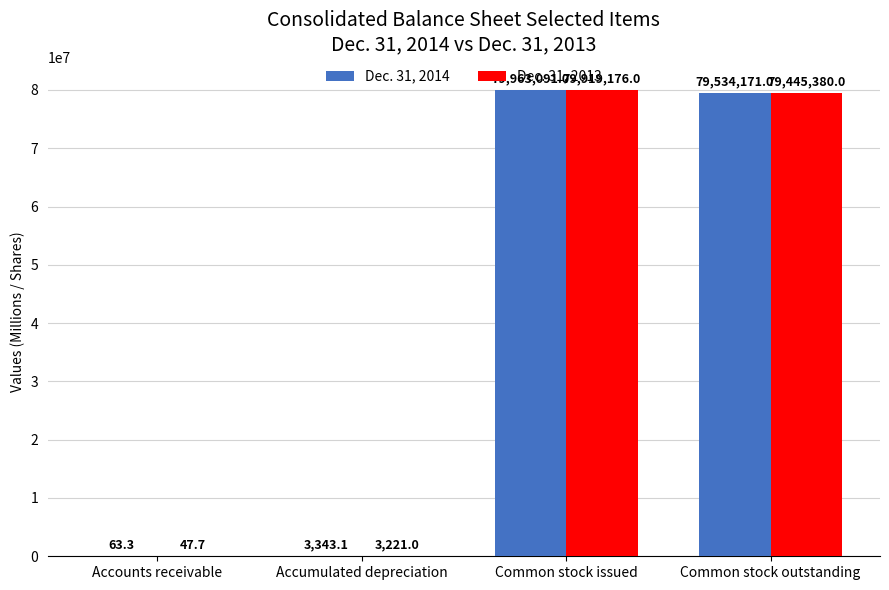

How many data points does each series have?

4